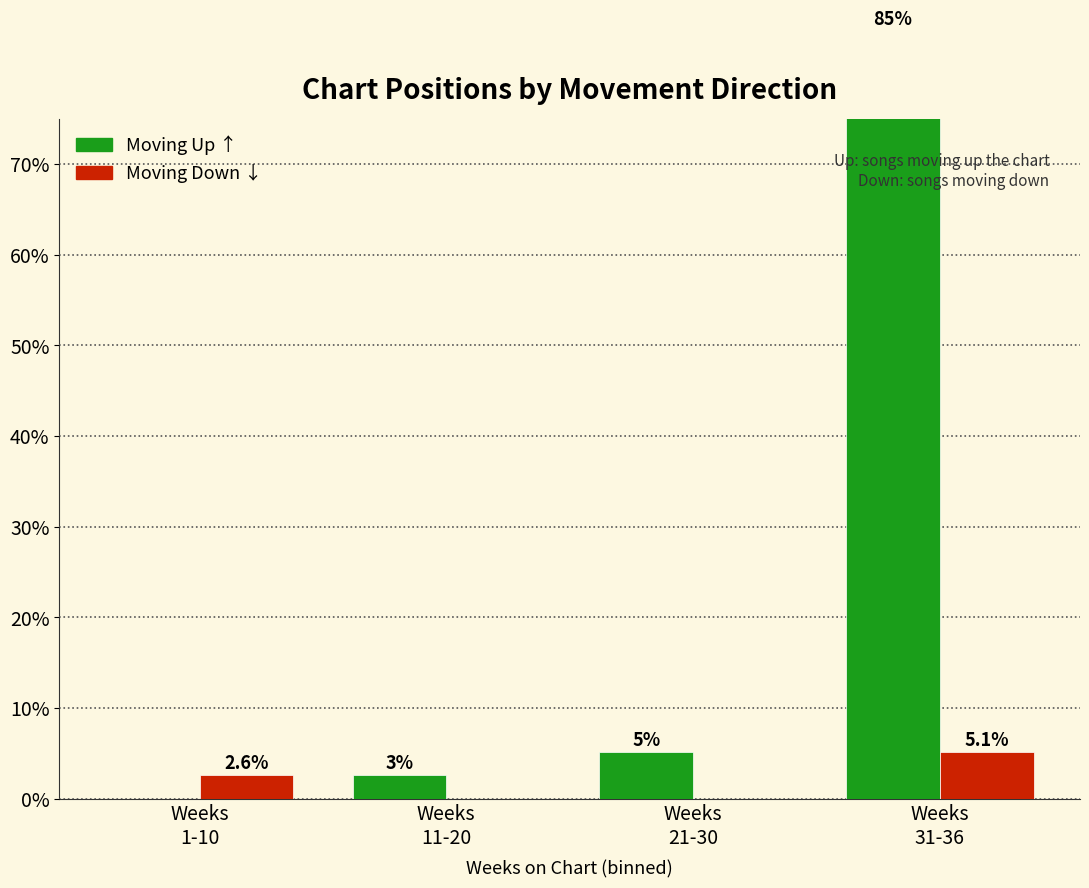

Reading left to right, what are all the values shown in this chart?

up: Weeks
1-10=0.0	Weeks
11-20=2.6	Weeks
21-30=5.1	Weeks
31-36=84.6
down: Weeks
1-10=2.6	Weeks
11-20=0.0	Weeks
21-30=0.0	Weeks
31-36=5.1